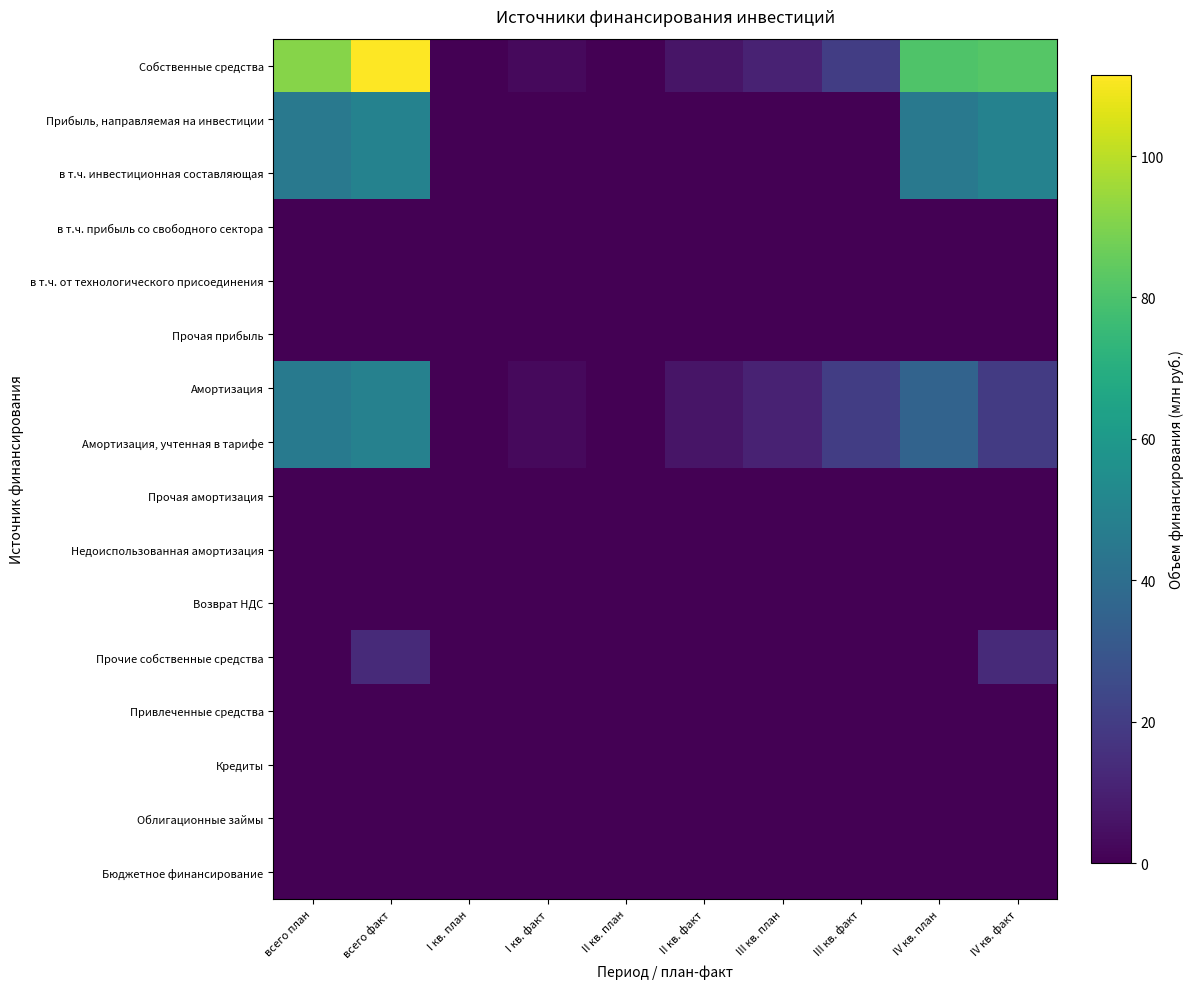

Which series has the largest range (max minus min)?

Собственные средства